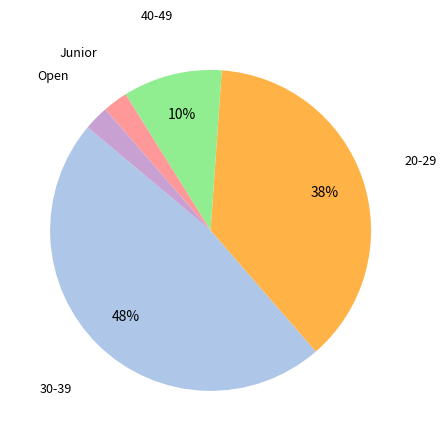

Between 40-49 and 30-39, which is larger?

30-39